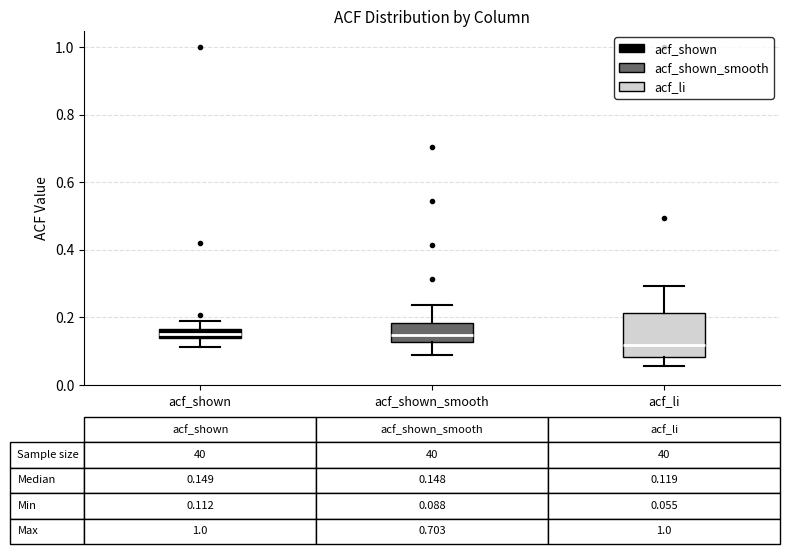

Comparing the boxes themselves (not the whiskers), which one is the tallest?

acf_li